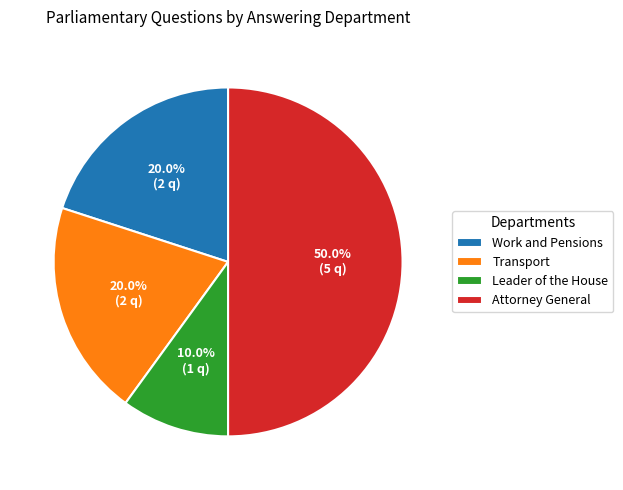

Which slice is the smallest?

Leader of the House